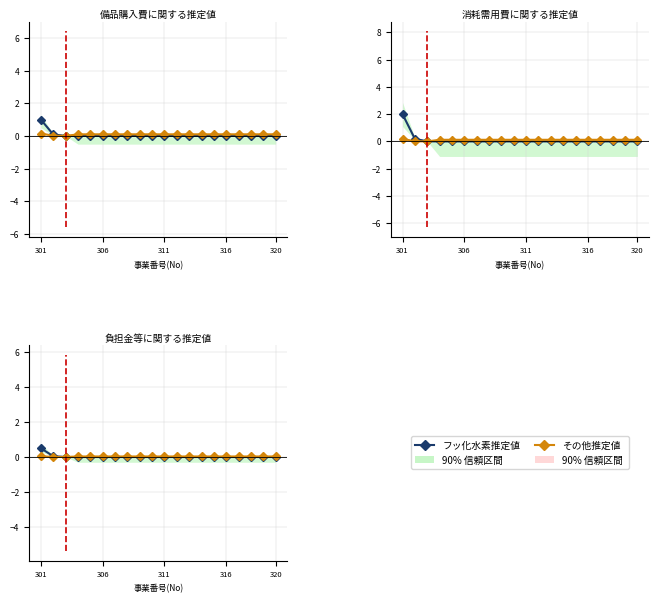

Between 306 and 17, which series saw the biggest shift?

フッ化水素推定値